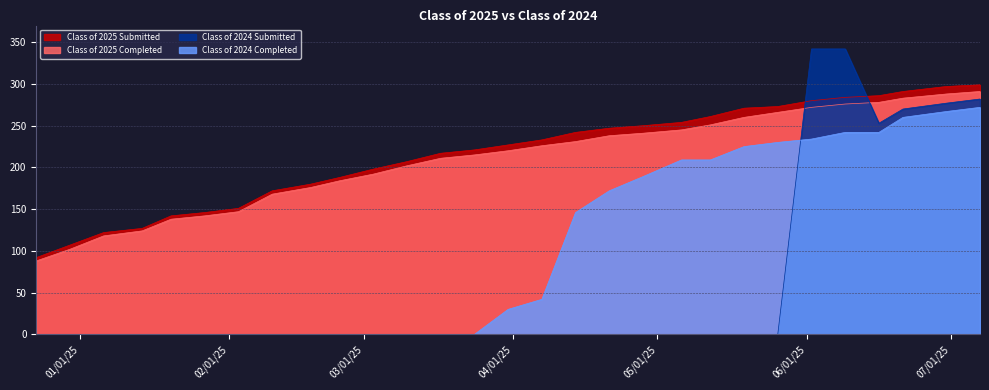

True or false: Class of 2025 Completed and Class of 2024 Completed intersect in this chart.

False